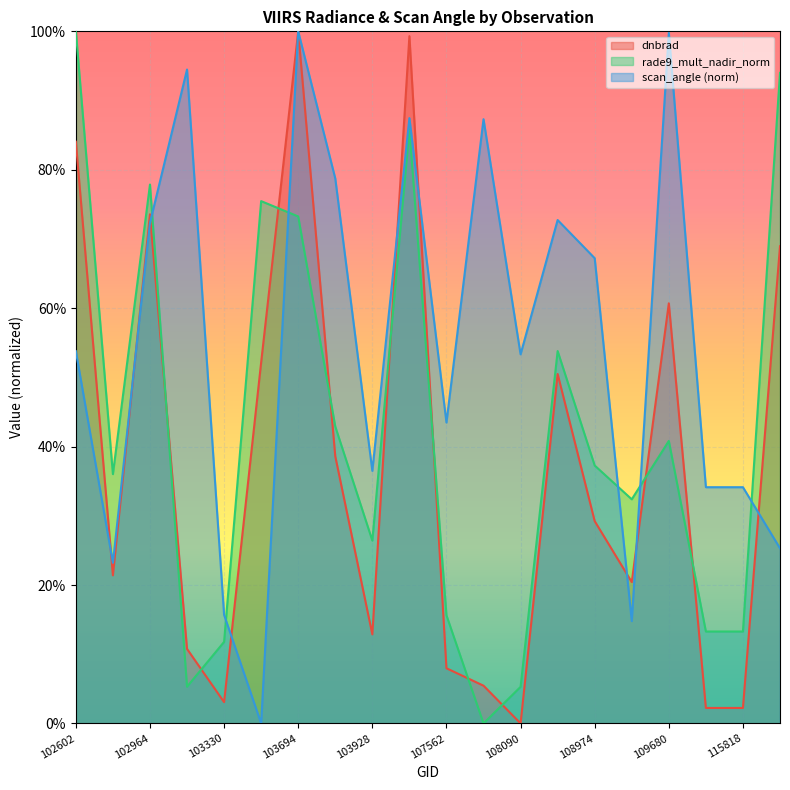

What is the difference between the rade9_mult_nadir_norm values at 139754 and 109147?

0.6